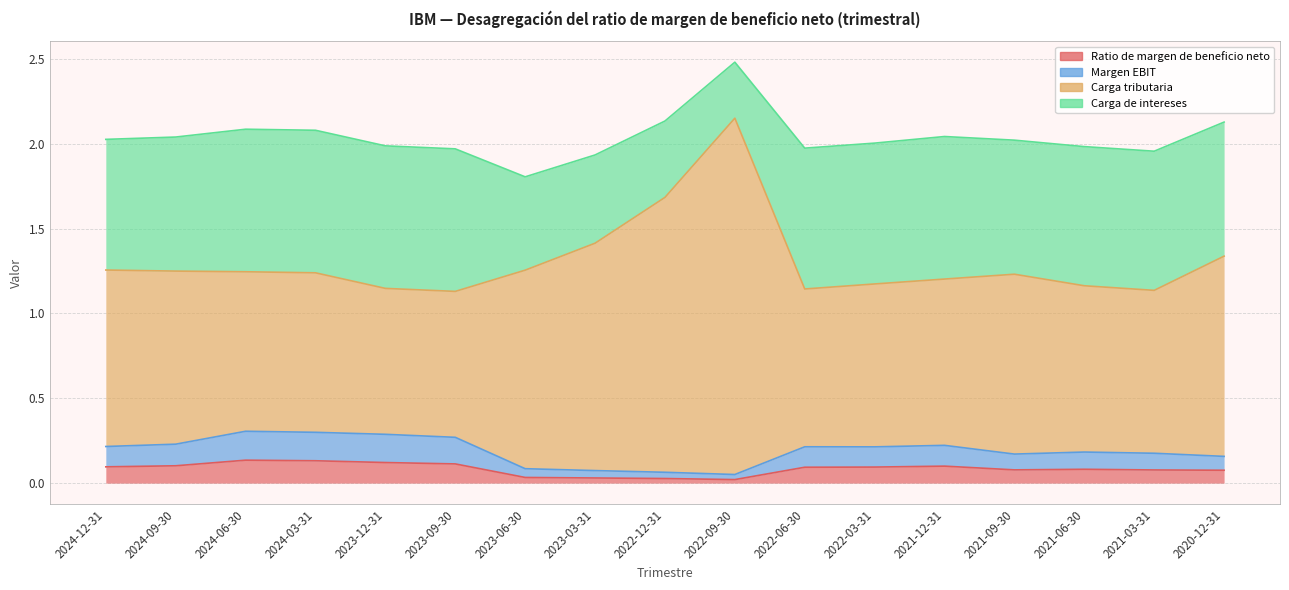

Where is the first local maximum for Margen EBIT?

2024-06-30